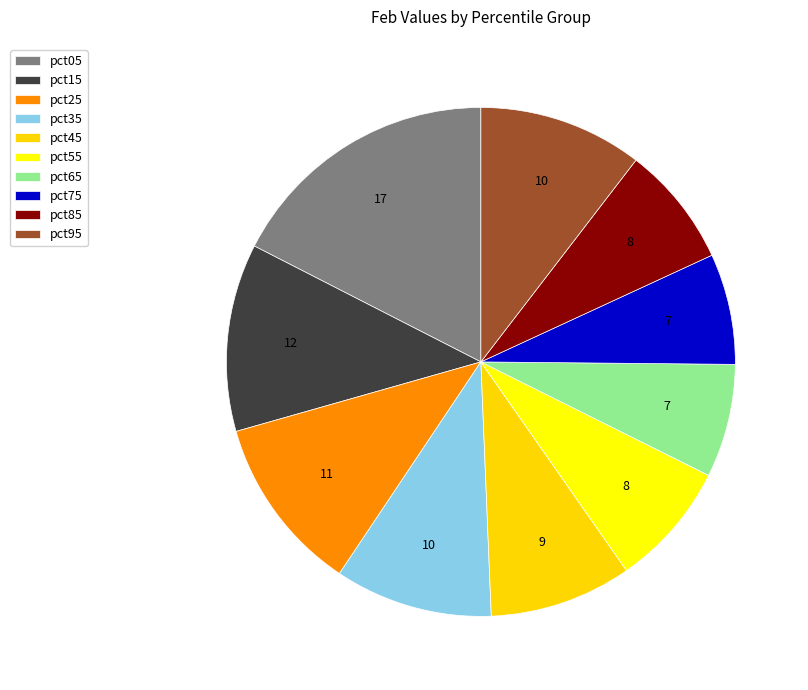

Count the number of slices in the pie.

10